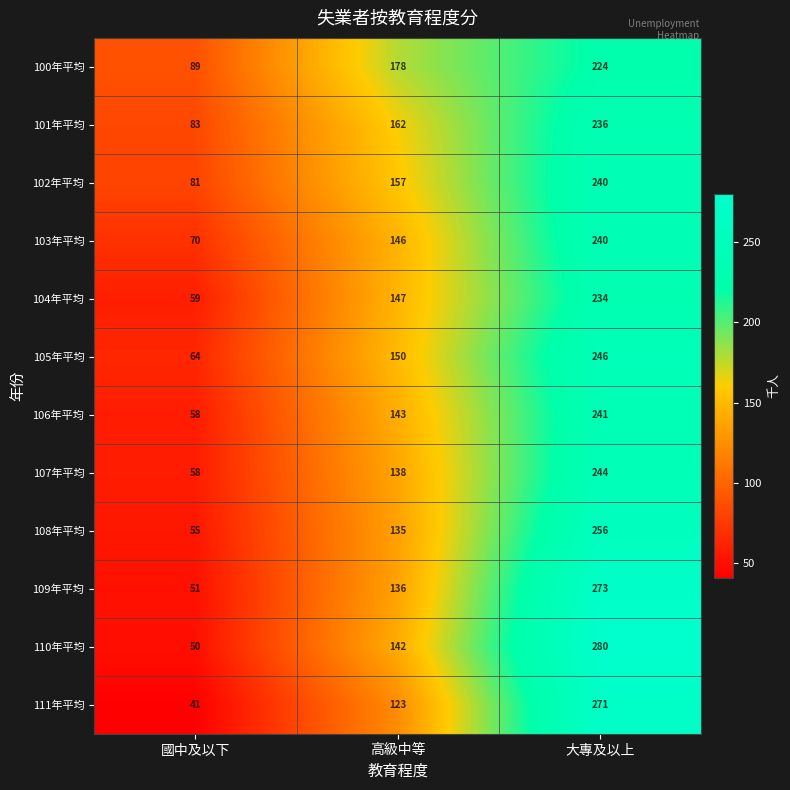

What is the sum of all 111年平均 values?

435